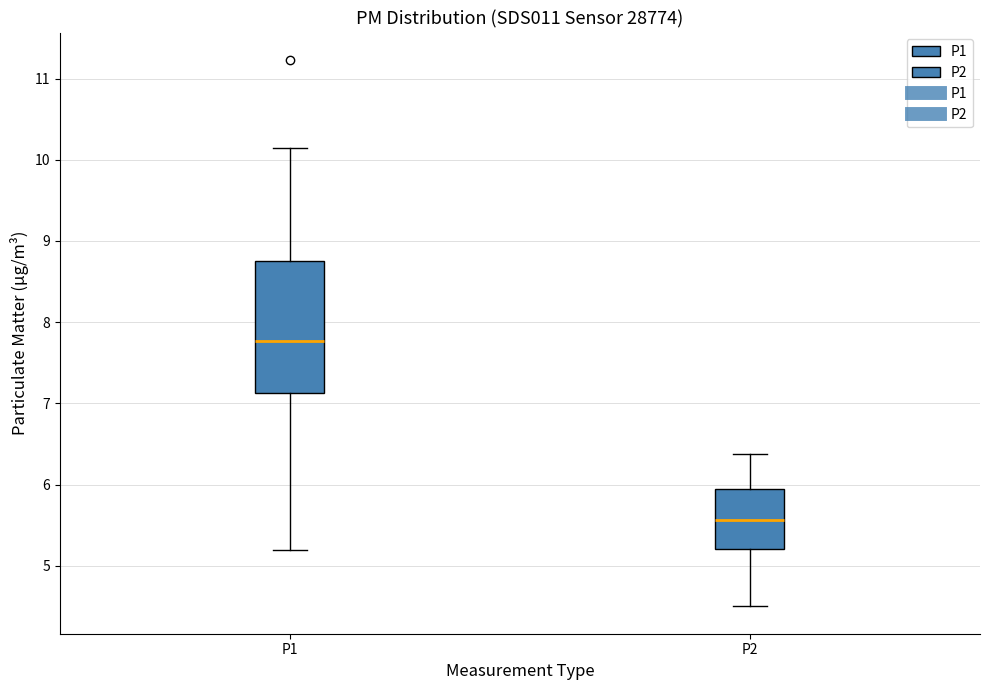

Where does the lower whisker of the box for P1 end on the y-axis? The values are not printed on the chart, so give them approximately, as read against the axis.

5.2